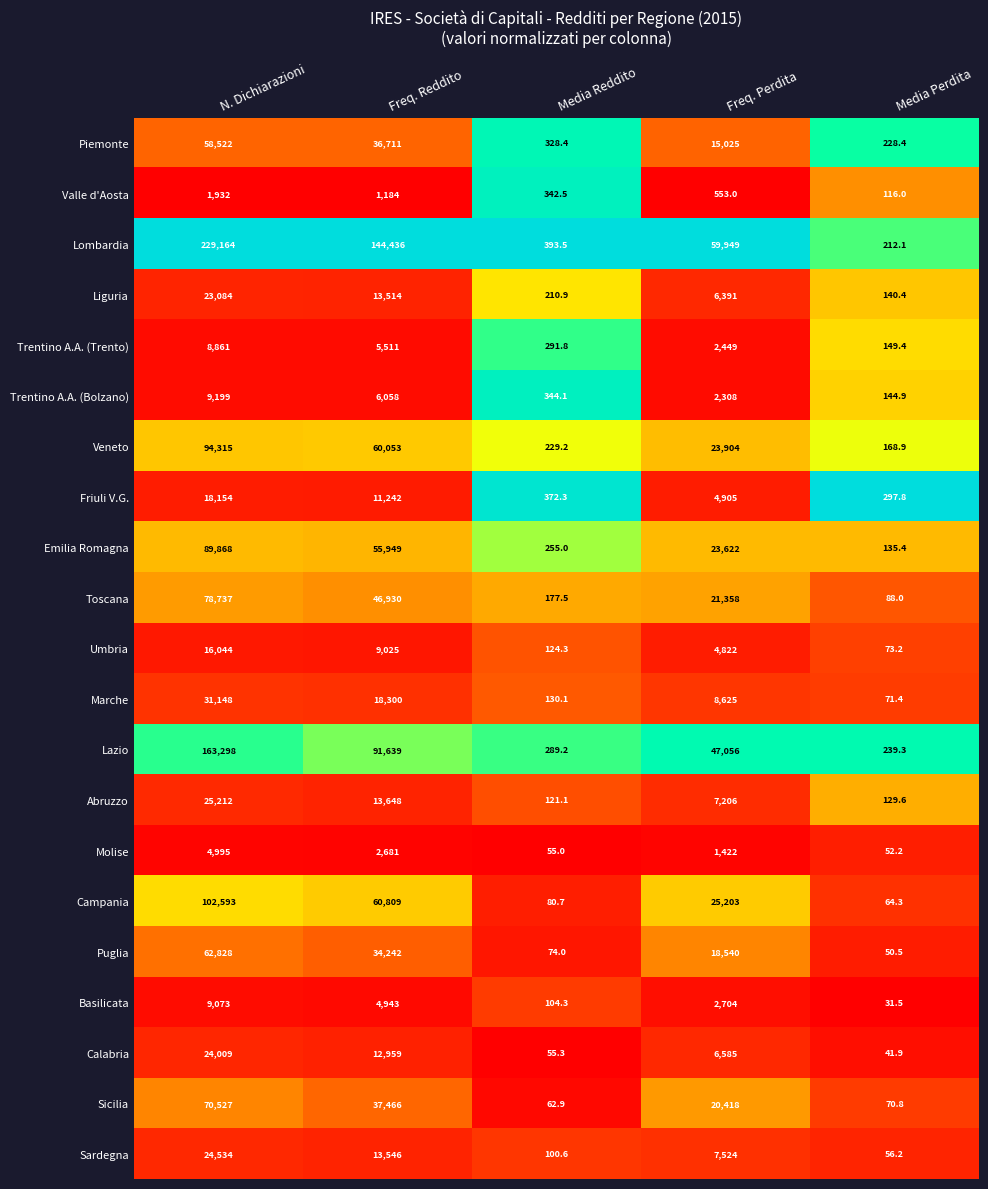

Where does the Sicilia series first go above 20418?

N. Dichiarazioni